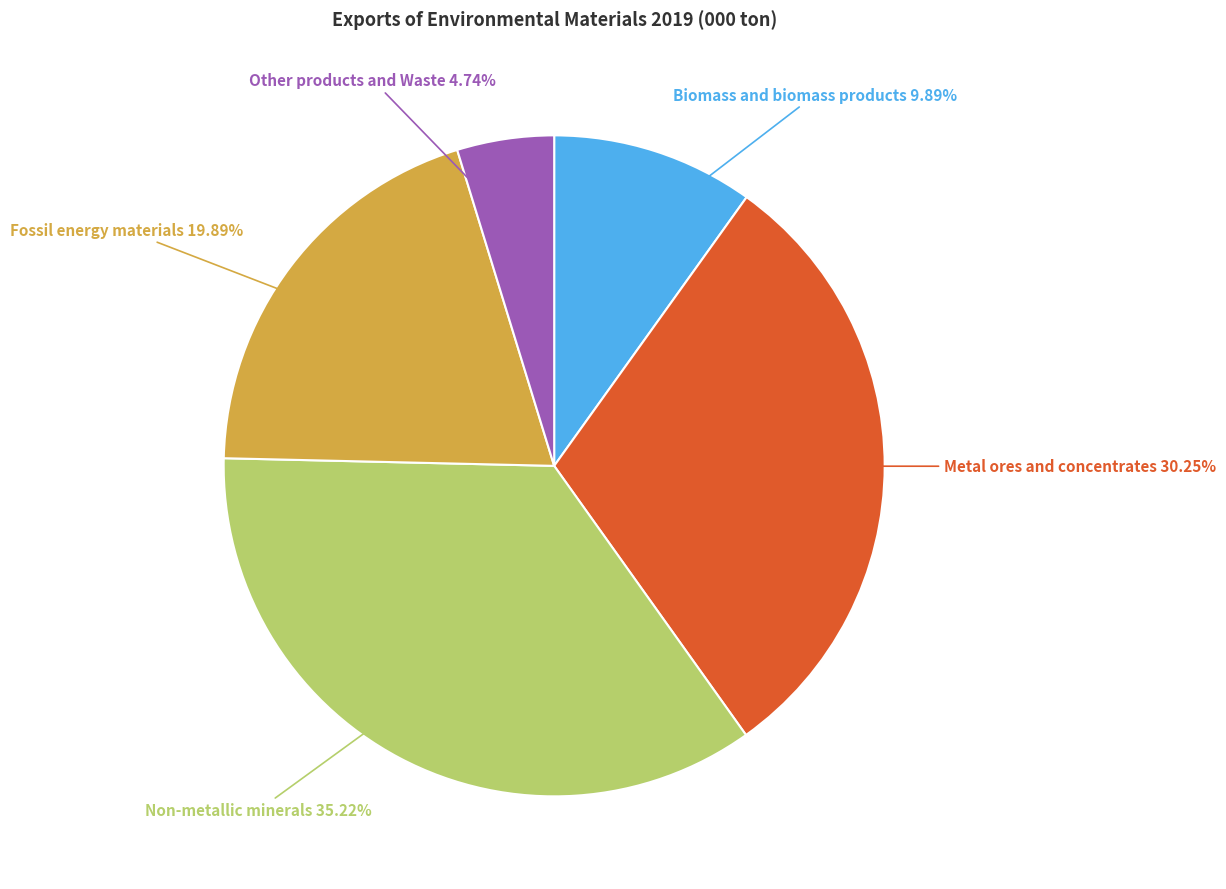

Which slice is the largest?

Non-metallic minerals